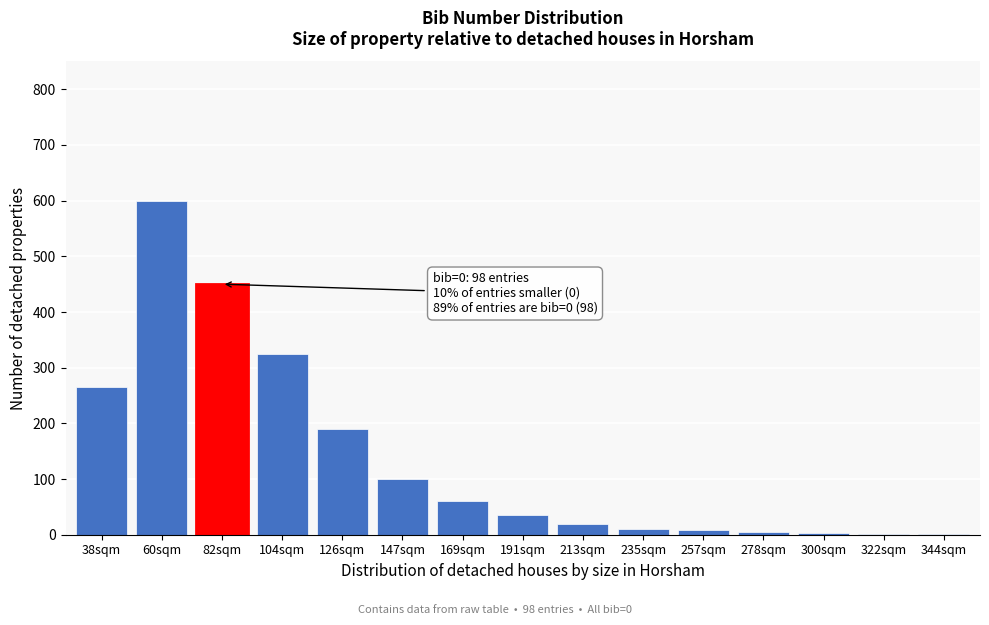

What is the greatest value displayed?

600